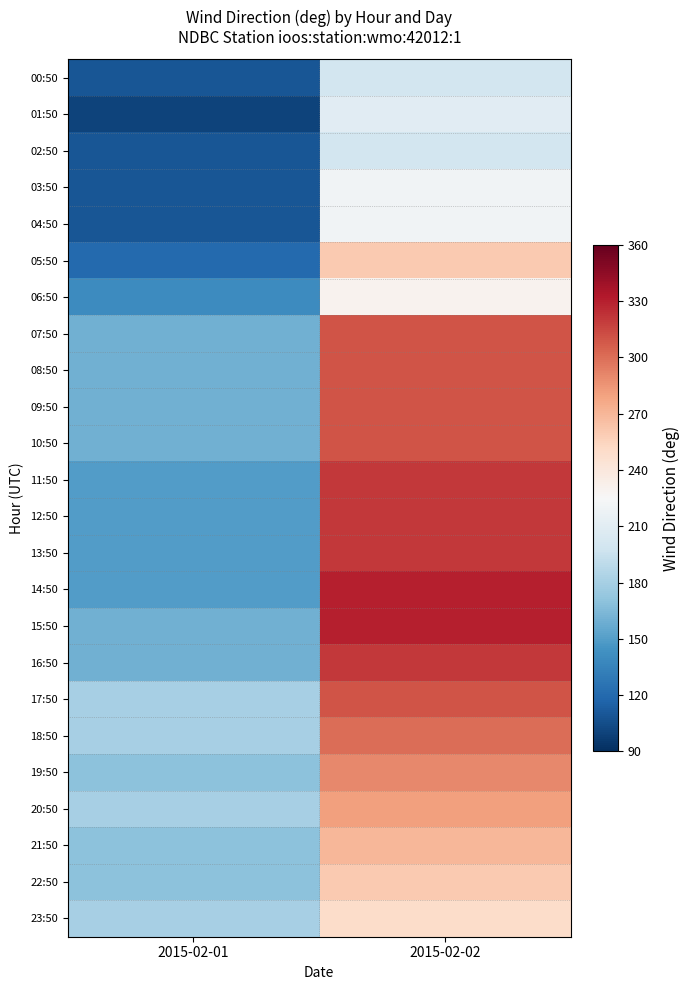

Reading left to right, transcribe all the data shown in this chart.

00:50: 2015-02-01=110	2015-02-02=200
01:50: 2015-02-01=100	2015-02-02=210
02:50: 2015-02-01=110	2015-02-02=200
03:50: 2015-02-01=110	2015-02-02=220
04:50: 2015-02-01=110	2015-02-02=220
05:50: 2015-02-01=120	2015-02-02=260
06:50: 2015-02-01=140	2015-02-02=230
07:50: 2015-02-01=160	2015-02-02=310
08:50: 2015-02-01=160	2015-02-02=310
09:50: 2015-02-01=160	2015-02-02=310
10:50: 2015-02-01=160	2015-02-02=310
11:50: 2015-02-01=150	2015-02-02=320
12:50: 2015-02-01=150	2015-02-02=320
13:50: 2015-02-01=150	2015-02-02=320
14:50: 2015-02-01=150	2015-02-02=330
15:50: 2015-02-01=160	2015-02-02=330
16:50: 2015-02-01=160	2015-02-02=320
17:50: 2015-02-01=180	2015-02-02=310
18:50: 2015-02-01=180	2015-02-02=300
19:50: 2015-02-01=170	2015-02-02=290
20:50: 2015-02-01=180	2015-02-02=280
21:50: 2015-02-01=170	2015-02-02=270
22:50: 2015-02-01=170	2015-02-02=260
23:50: 2015-02-01=180	2015-02-02=250